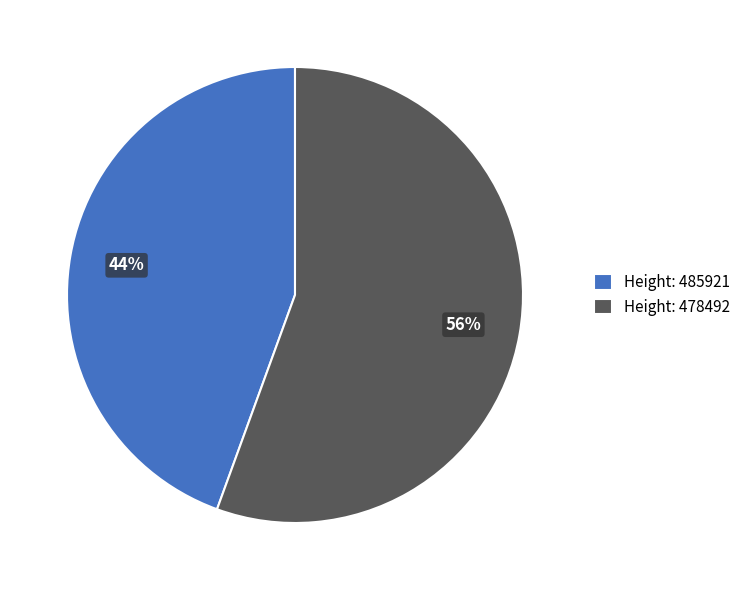

Which slice is the largest?

Height: 478492